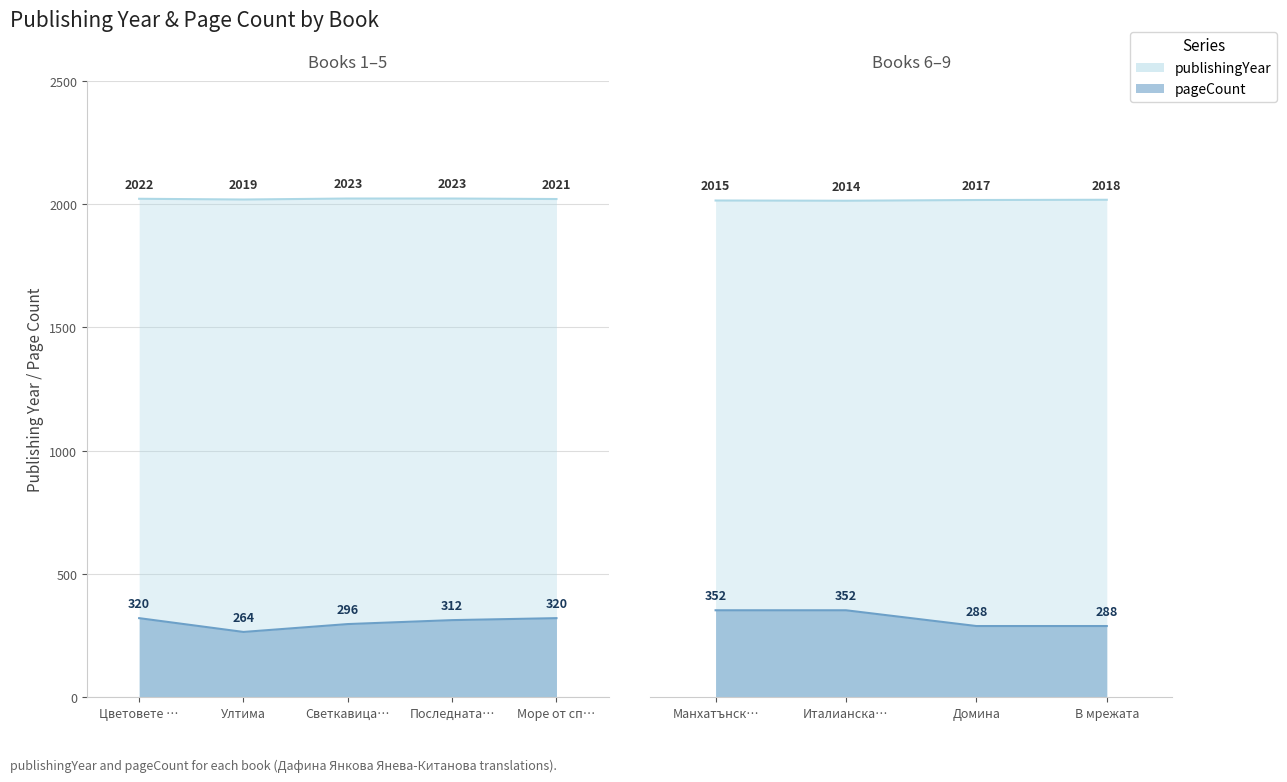

Count the publishingYear values in the range 2017 to 2022.

5